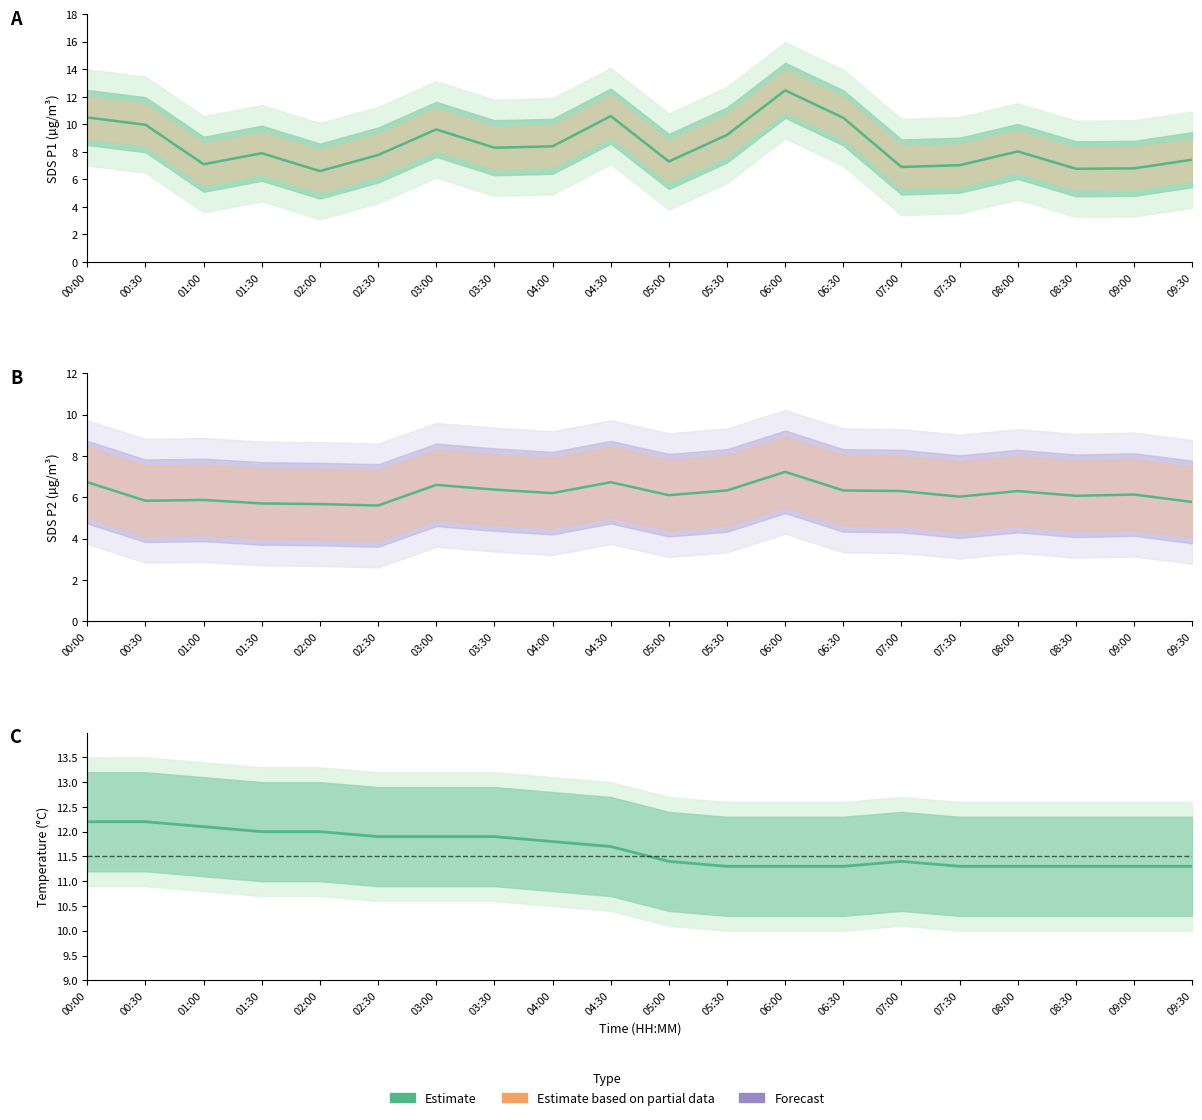

The Temp Estimate series shows 19.2 at 06:30. True or false?

False